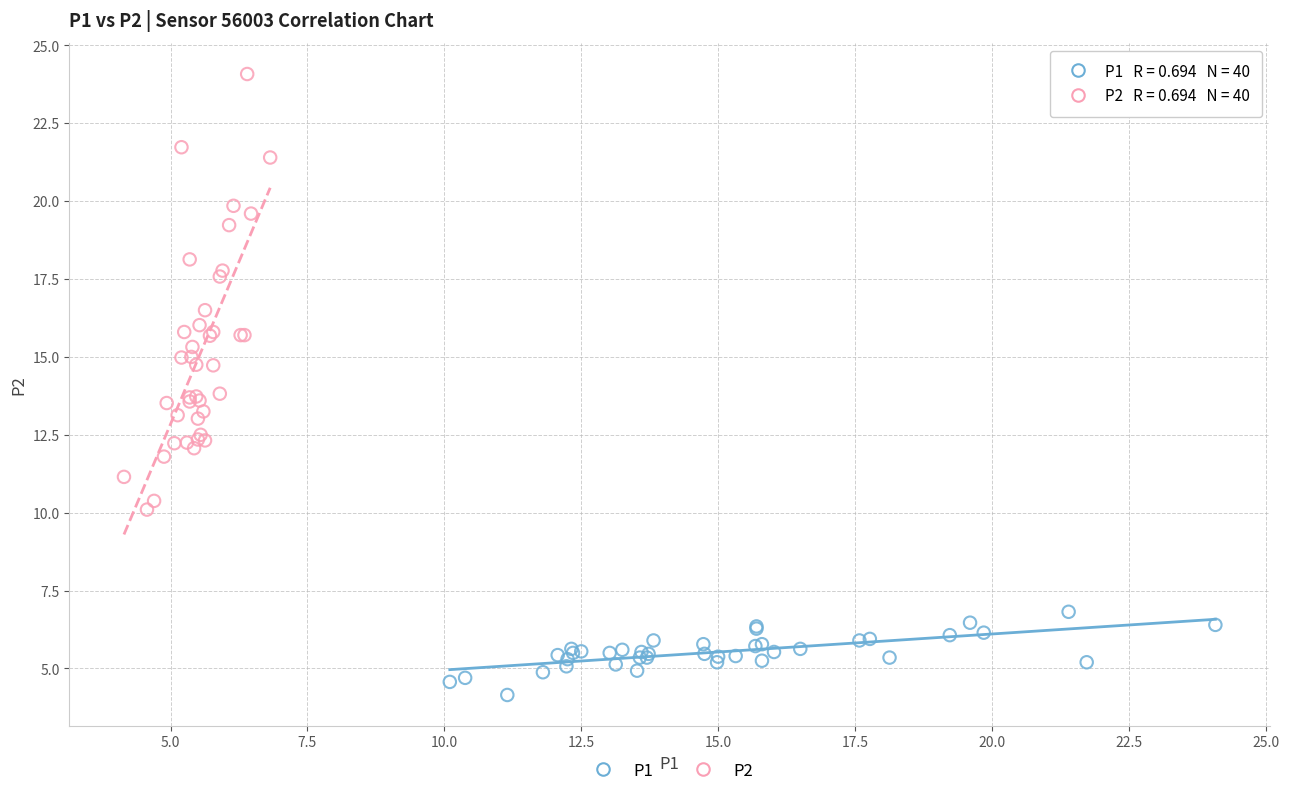

Which series contains the lowest Y value?

P1